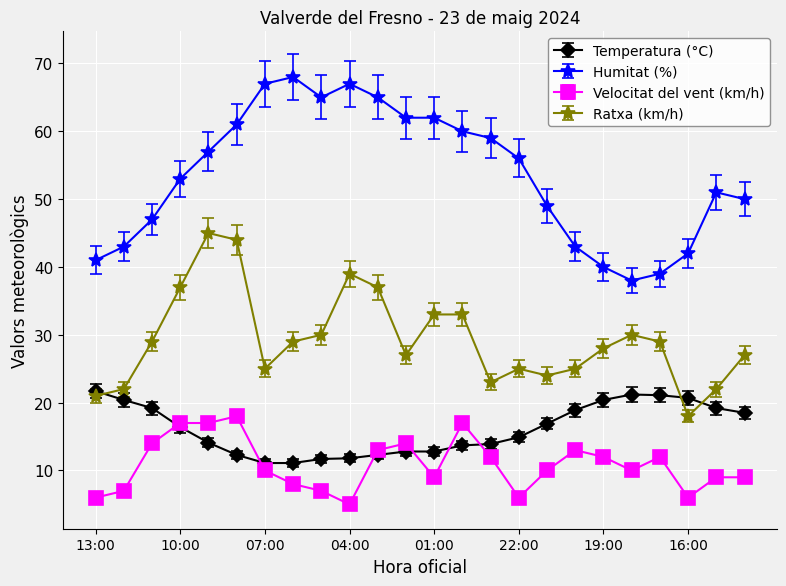

How many categories are shown in the chart?

24